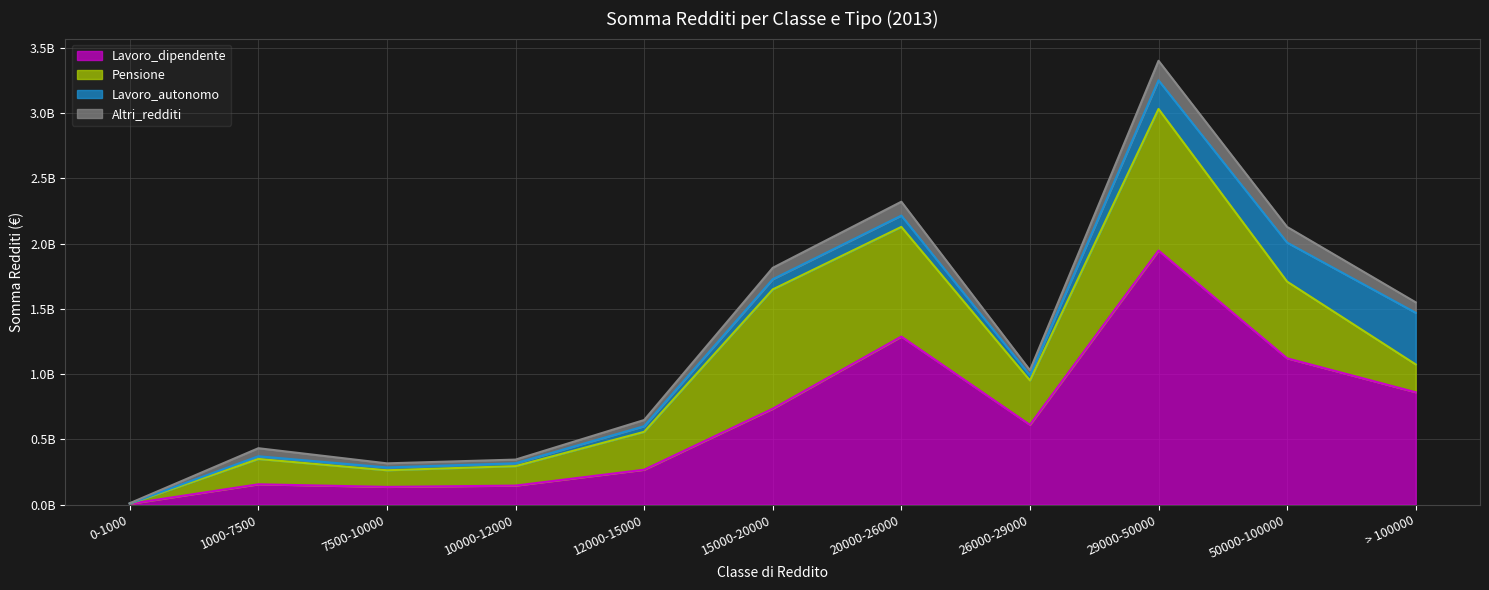

Which has a higher value, 12000-15000 or 10000-12000?

12000-15000